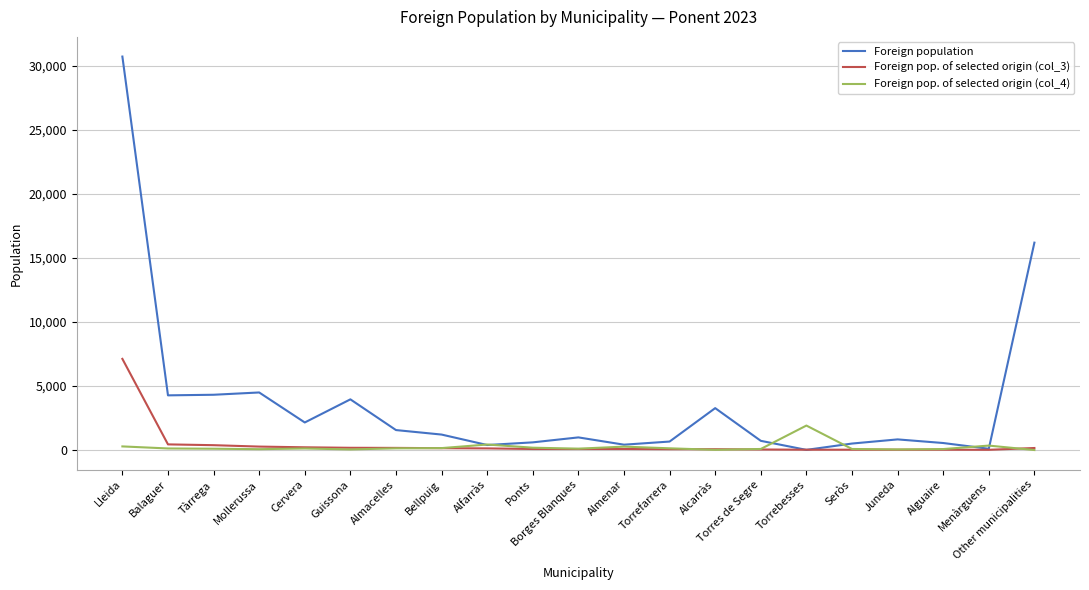

At which category is the sum across all series the highest?

Lleida